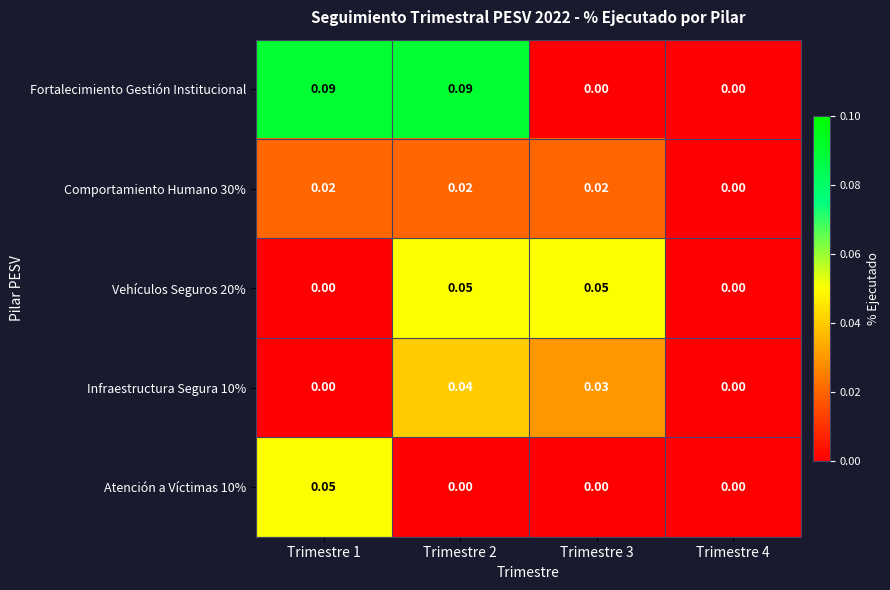

Count the number of categories in the chart.

4